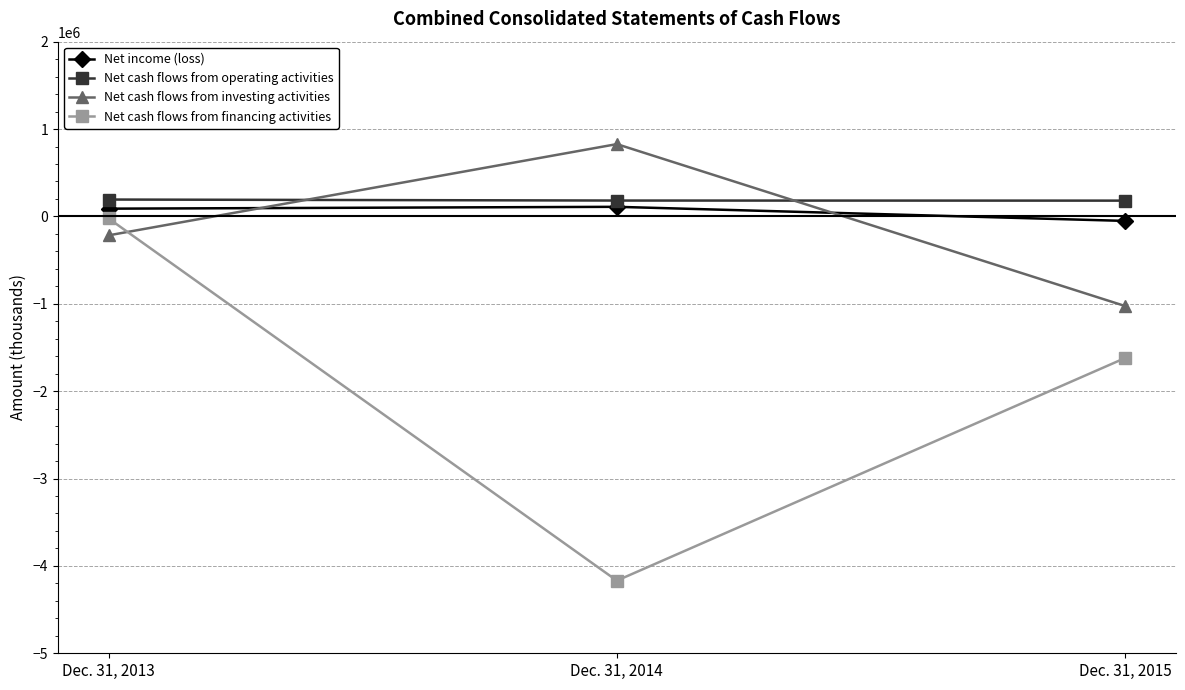

What is the total value across all series at Dec. 31, 2013?

41618